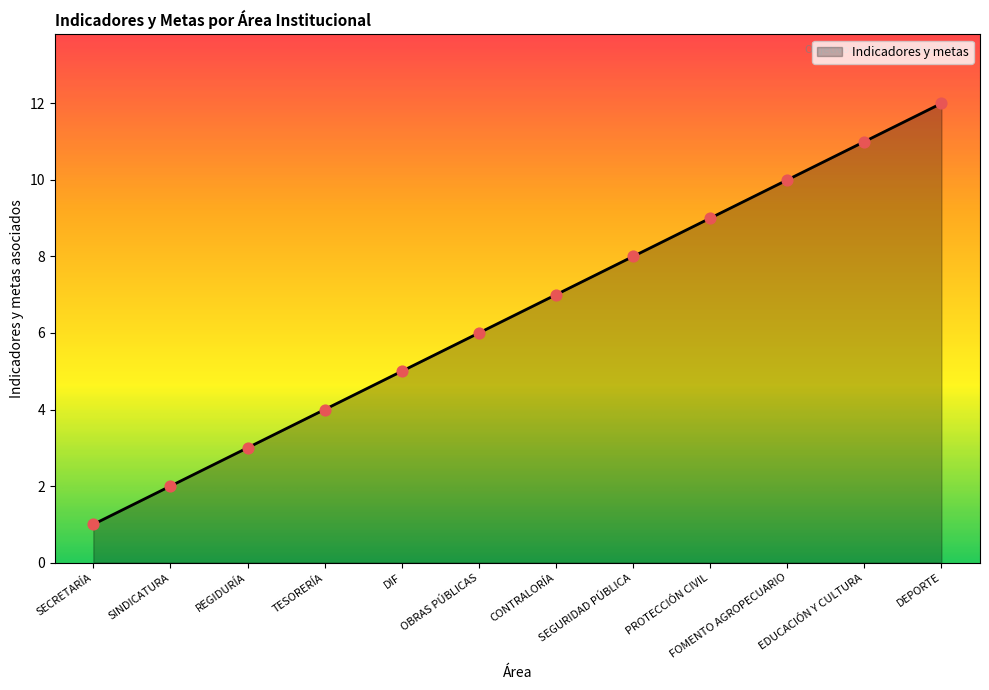

What is the change in value from SINDICATURA to FOMENTO AGROPECUARIO?

+8